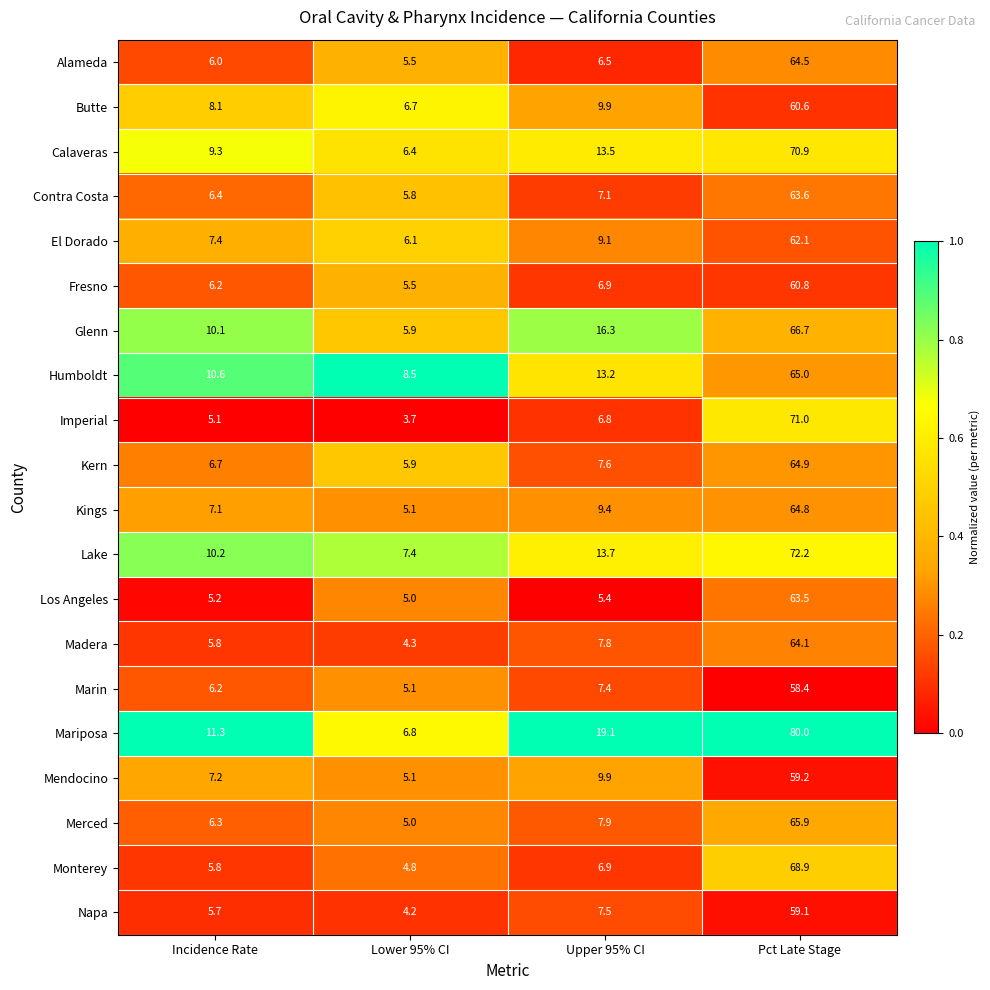

Rank the series at Pct Late Stage from highest to lowest value.

Mariposa, Lake, Imperial, Calaveras, Monterey, Glenn, Merced, Humboldt, Kern, Kings, Alameda, Madera, Contra Costa, Los Angeles, El Dorado, Fresno, Butte, Mendocino, Napa, Marin